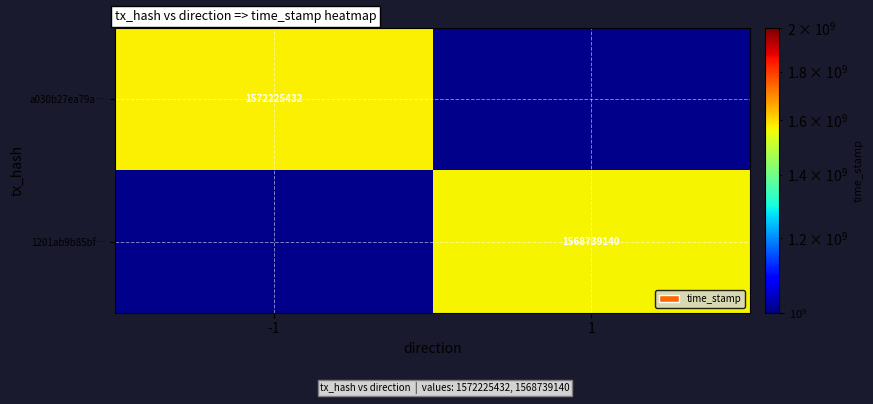

How many series are shown in this chart?

2